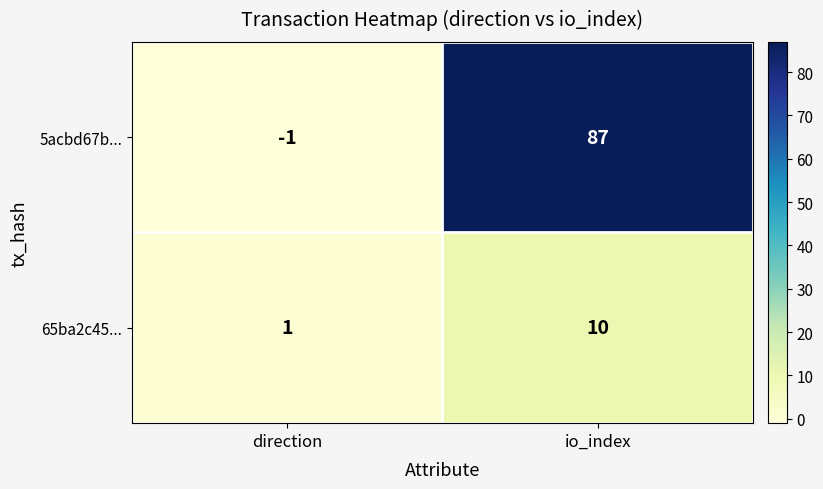

Which category has the highest value in the 5acbd67b... series?

io_index